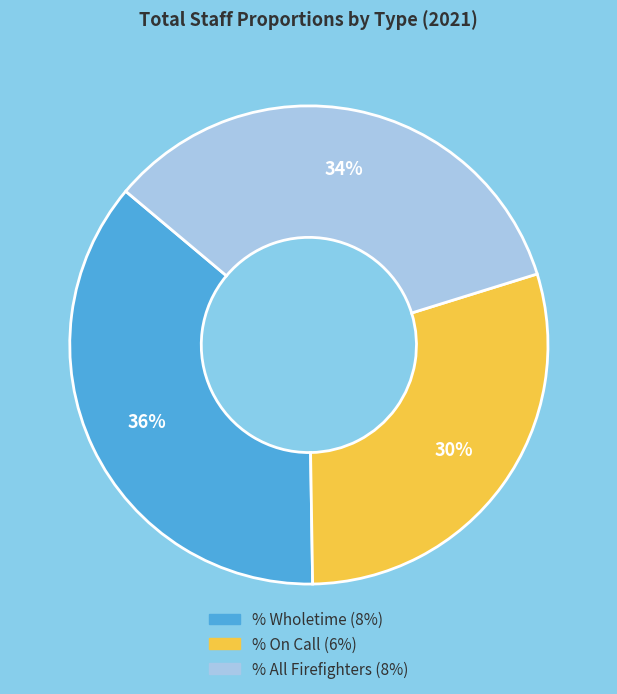

Count the number of slices in the pie.

3